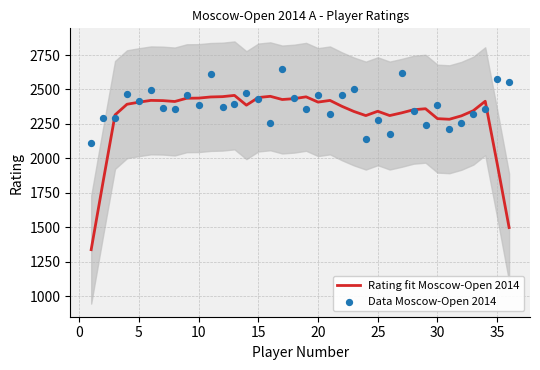

What are all the series names shown in the legend?

Rating fit Moscow-Open 2014, Data Moscow-Open 2014